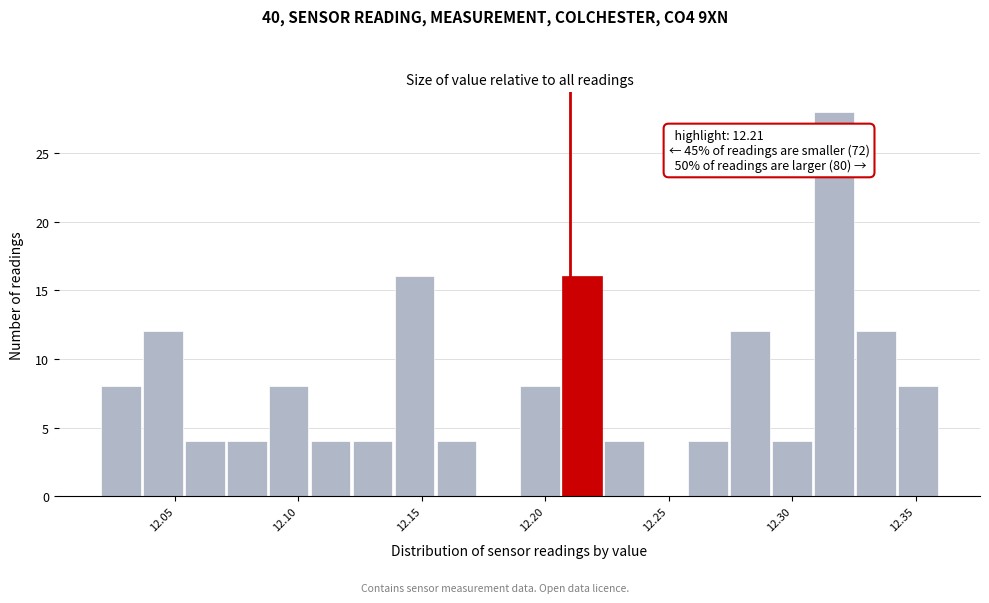

Read against the x-axis, roughly where is the centre of the tallest bar?

12.315